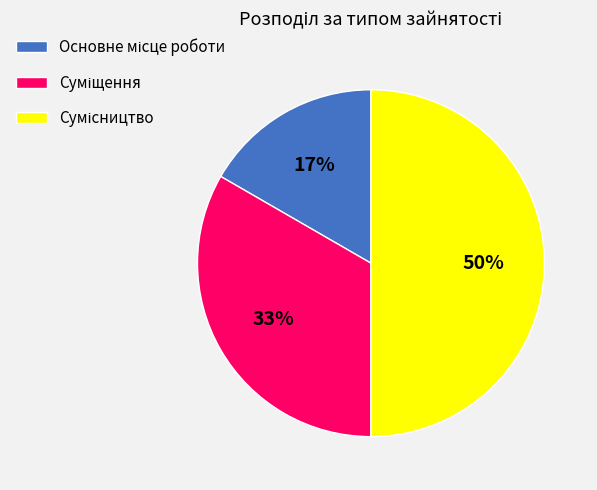

To the nearest percent, what is the average slice percentage?

33%